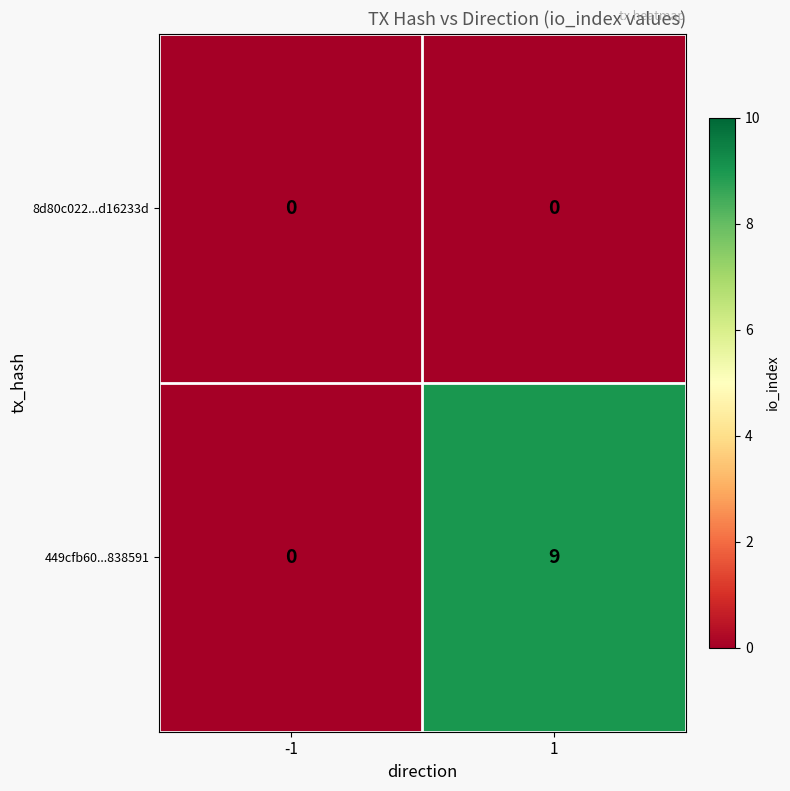

What is the difference between the 449cfb60...838591 values at -1 and 1?

9